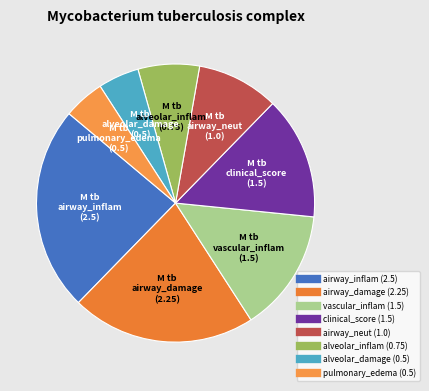

Count the number of slices in the pie.

8